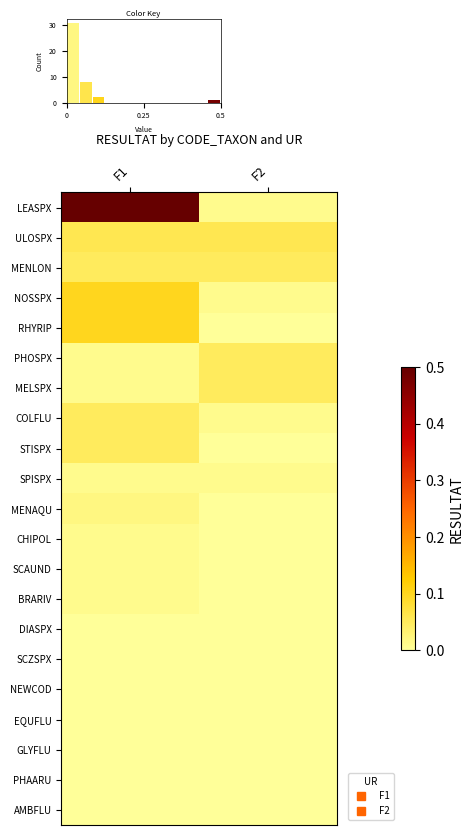

Which series has the largest total across all categories?

LEASPX